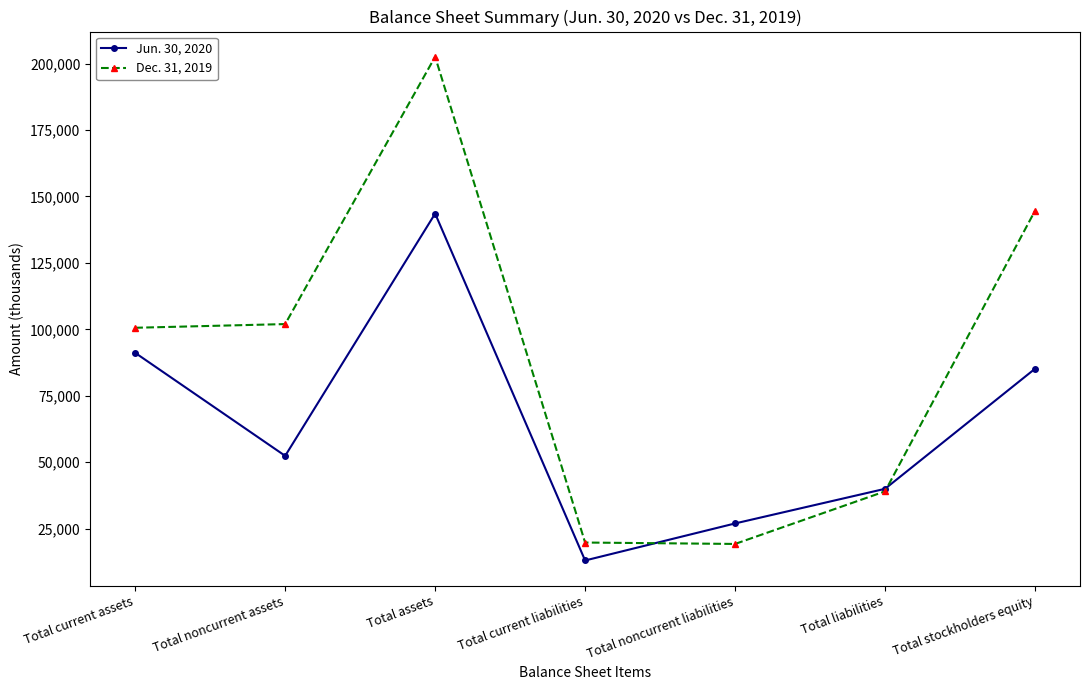

What are all the series names shown in the legend?

Jun. 30, 2020, Dec. 31, 2019